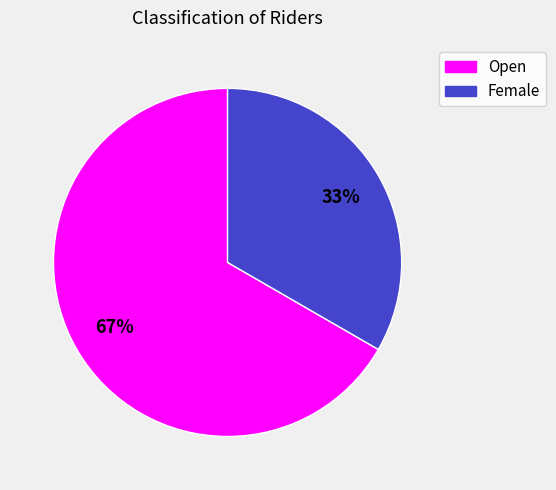

True or false: Open accounts for 75% of the total.

False